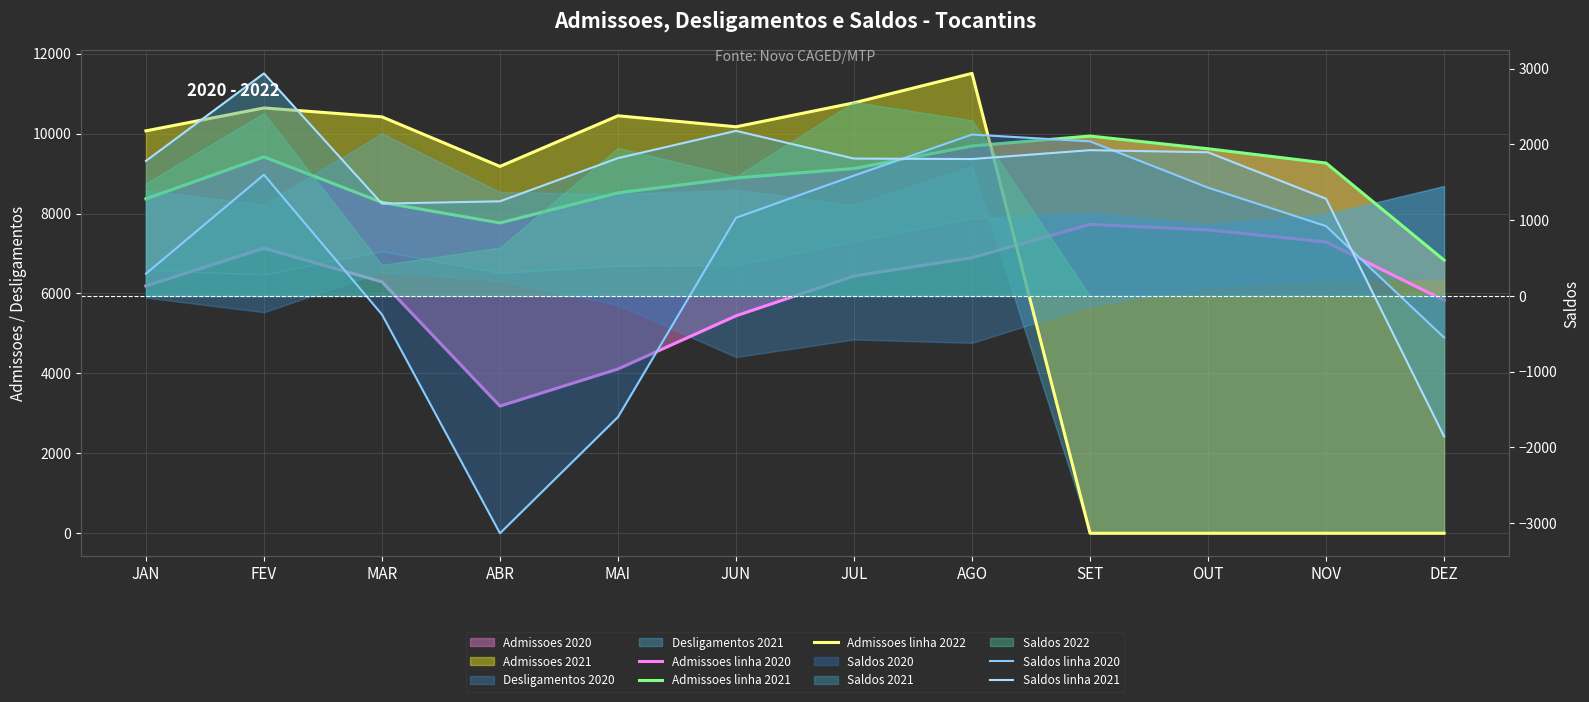

Reading left to right, what are all the values shown in this chart?

Admissoes linha 2020: JAN=6189	FEV=7131	MAR=6290	ABR=3182	MAI=4110	JUN=5440	JUL=6437	AGO=6894	SET=7728	OUT=7590	NOV=7287	DEZ=5827
Admissoes linha 2021: JAN=8368	FEV=9417	MAR=8278	ABR=7764	MAI=8517	JUN=8890	JUL=9126	AGO=9690	SET=9938	OUT=9620	NOV=9262	DEZ=6834
Admissoes linha 2022: JAN=10068	FEV=10641	MAR=10418	ABR=9178	MAI=10445	JUN=10170	JUL=10769	AGO=11506	SET=0	OUT=0	NOV=0	DEZ=0
Saldos linha 2020: JAN=294	FEV=1601	MAR=-245	ABR=-3133	MAI=-1598	JUN=1032	JUL=1589	AGO=2131	SET=2041	OUT=1430	NOV=922	DEZ=-548
Saldos linha 2021: JAN=1783	FEV=2939	MAR=1219	ABR=1250	MAI=1820	JUN=2180	JUL=1814	AGO=1808	SET=1925	OUT=1897	NOV=1284	DEZ=-1854